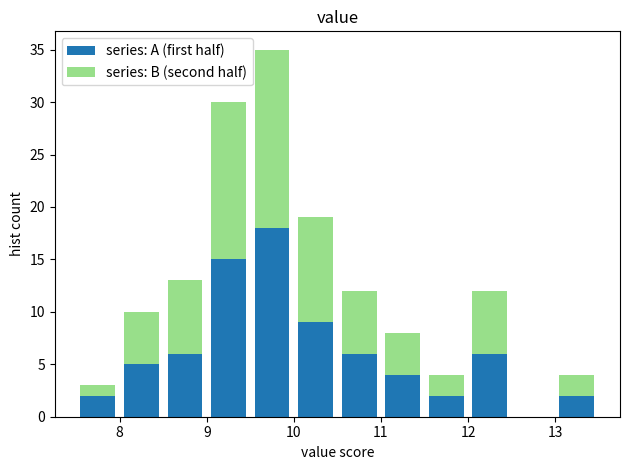

What is the total height of the stacked bar covering 13.0 to 13.5 on the x-axis? The values are not printed on the chart, so give them approximately, as read against the axis.

4